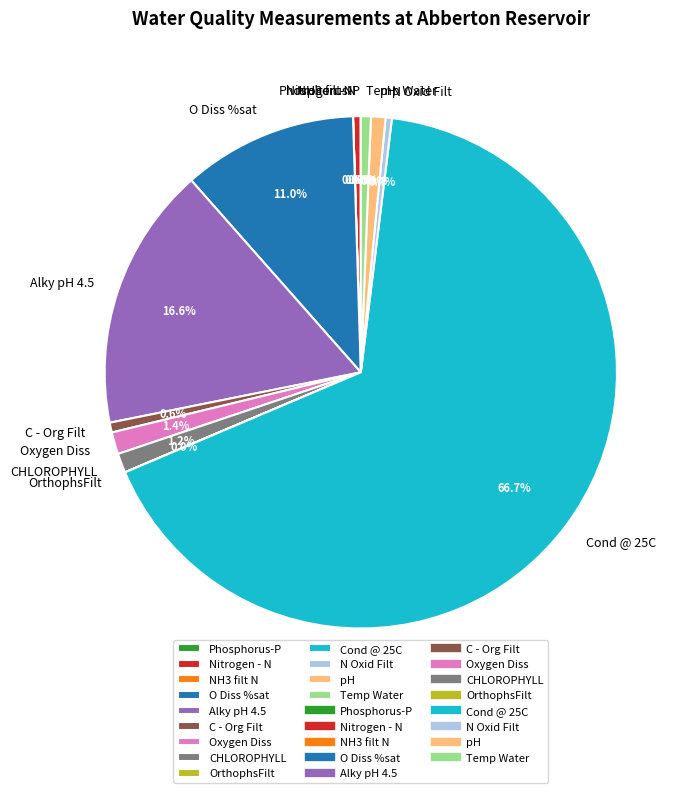

Which slice is the largest?

Cond @ 25C